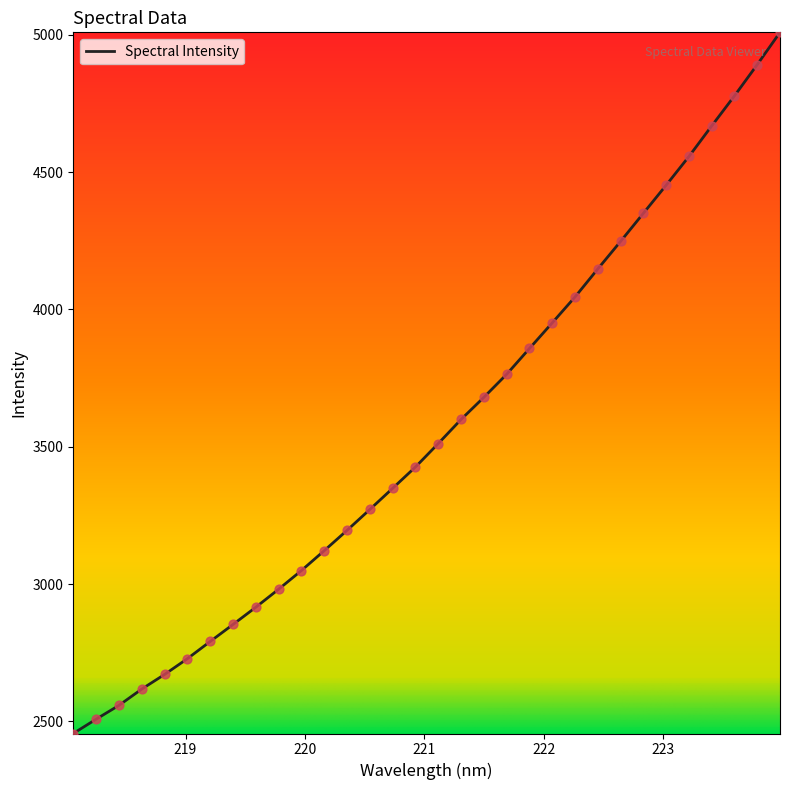

What is the maximum value shown in the chart?

5008.5